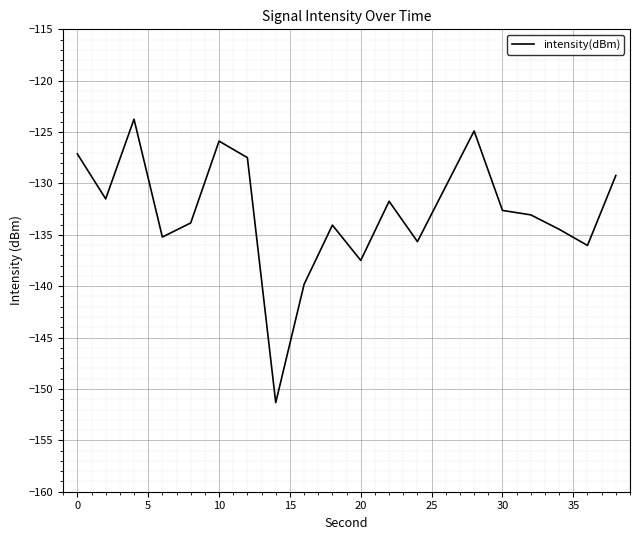

Reading left to right, transcribe all the data shown in this chart.

-127.1	-131.5	-123.7	-135.2	-133.8	-125.9	-127.5	-151.3	-139.8	-134.1	-137.5	-131.7	-135.7	-130.3	-124.9	-132.6	-133.1	-134.5	-136.0	-129.2